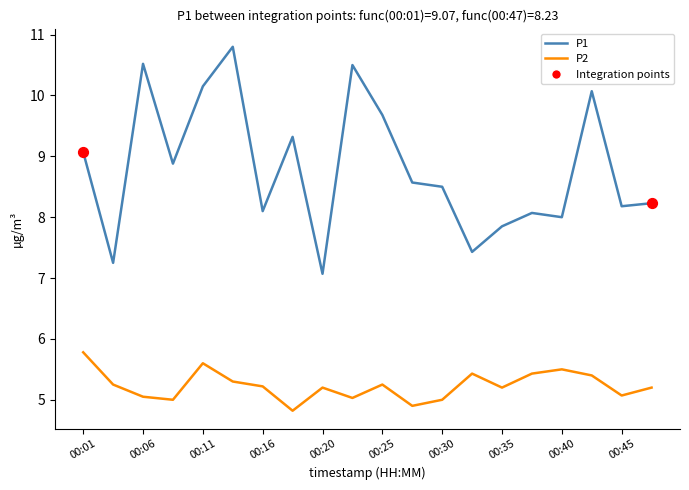

Which series has the largest range (max minus min)?

P1